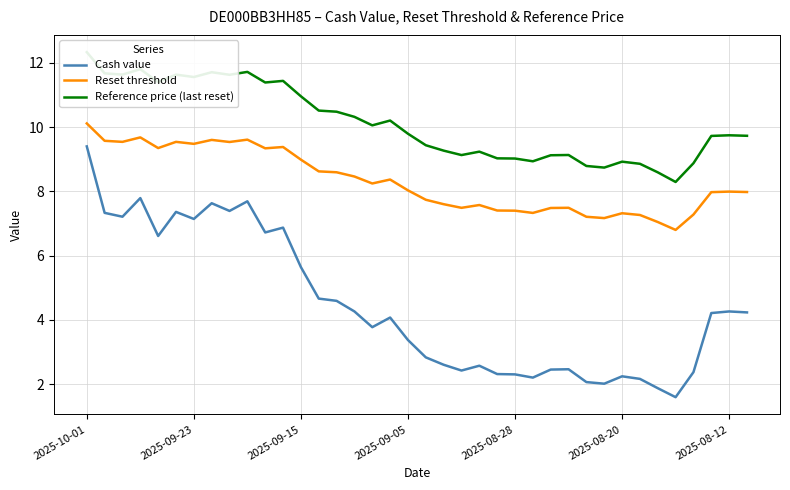

Is it true that Cash value equals 1.1 at 23?

False